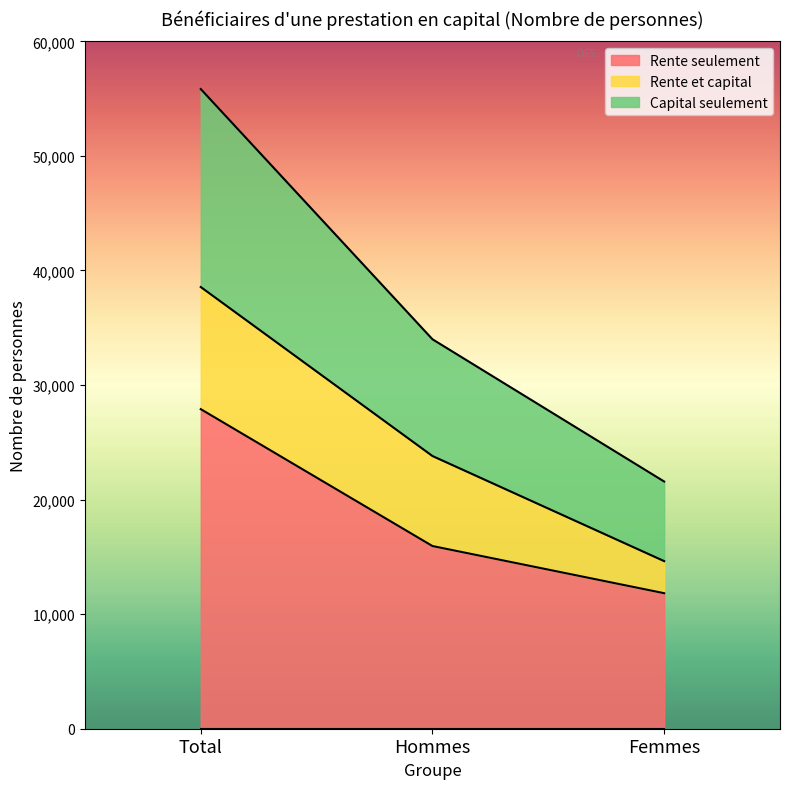

How many lines are shown in the chart?

3